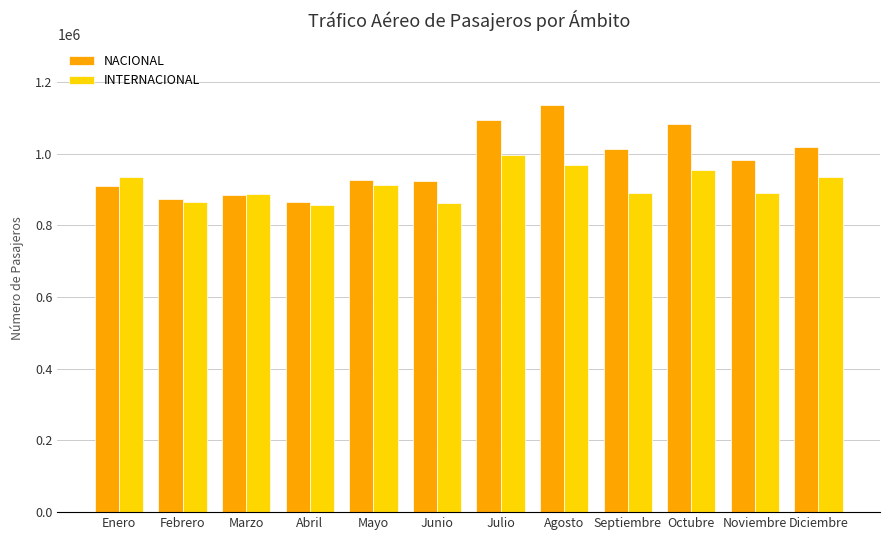

Which series changed the most between Julio and Diciembre?

NACIONAL